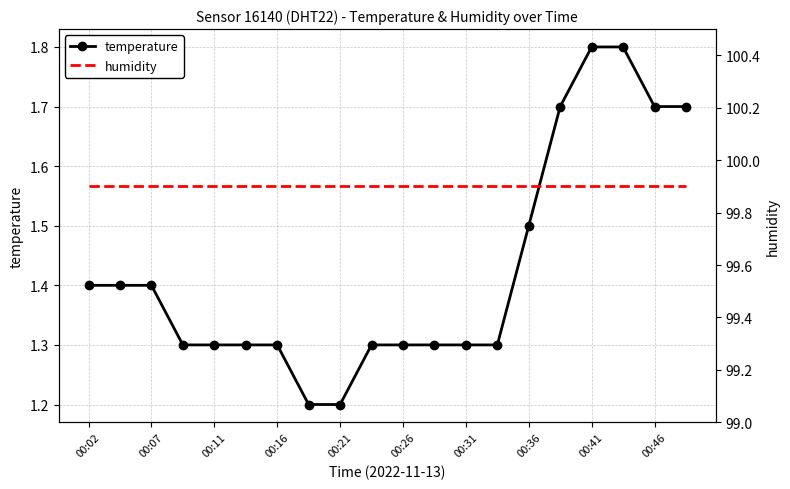

True or false: humidity and temperature cross at least once.

False